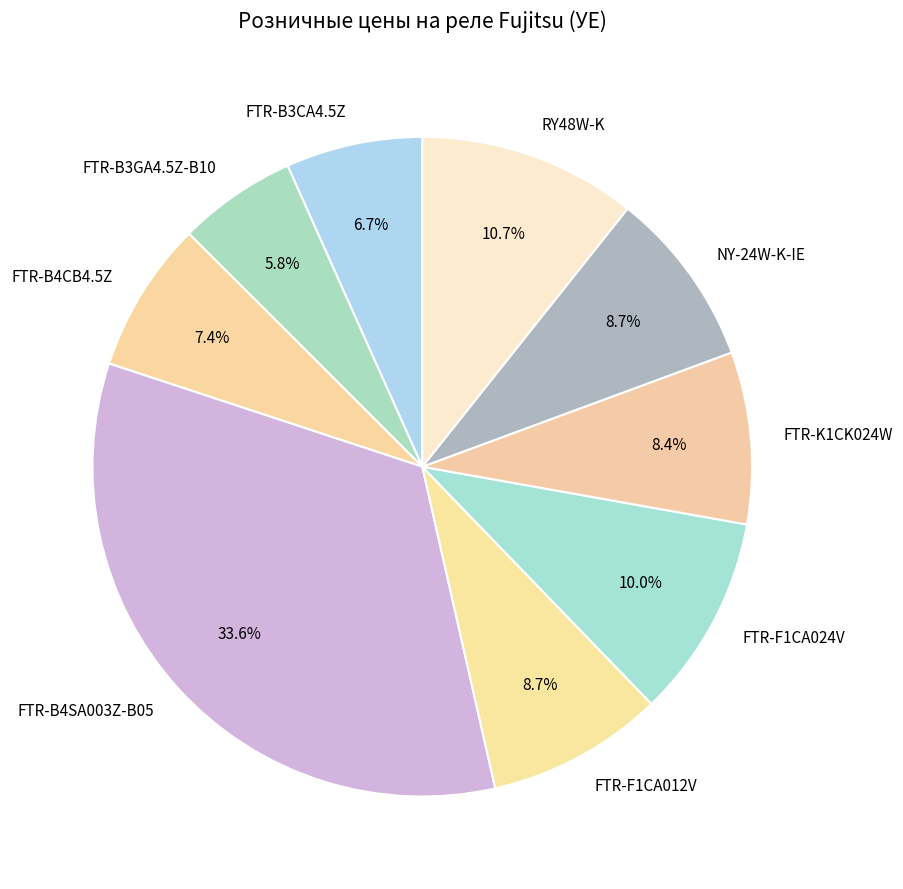

What percentage is the FTR-F1CA024V slice, to the nearest percent?

10%